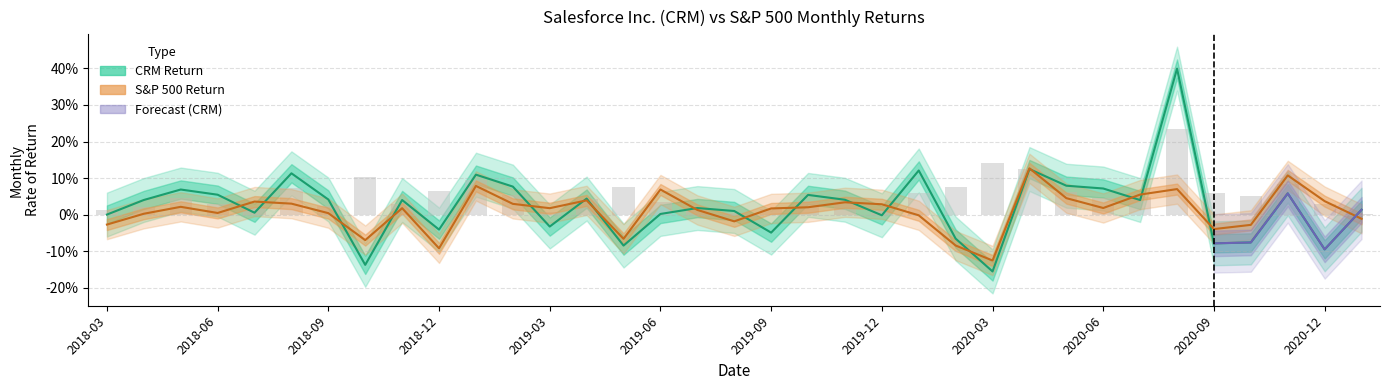

Which has a higher value, 2018-09 or 2019-06?

2018-09